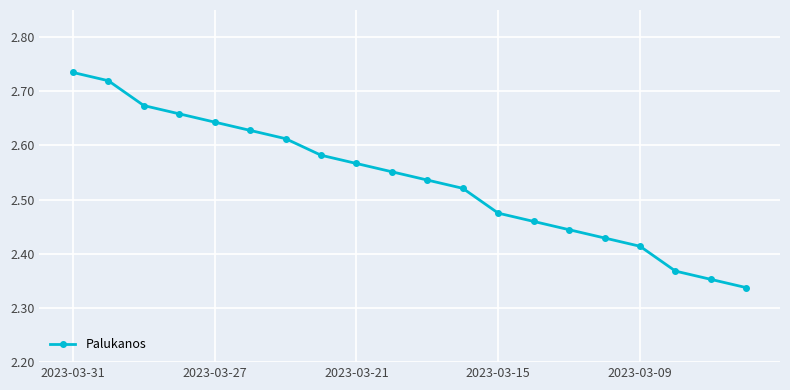

What is the difference between the maximum and second lowest values?

0.4